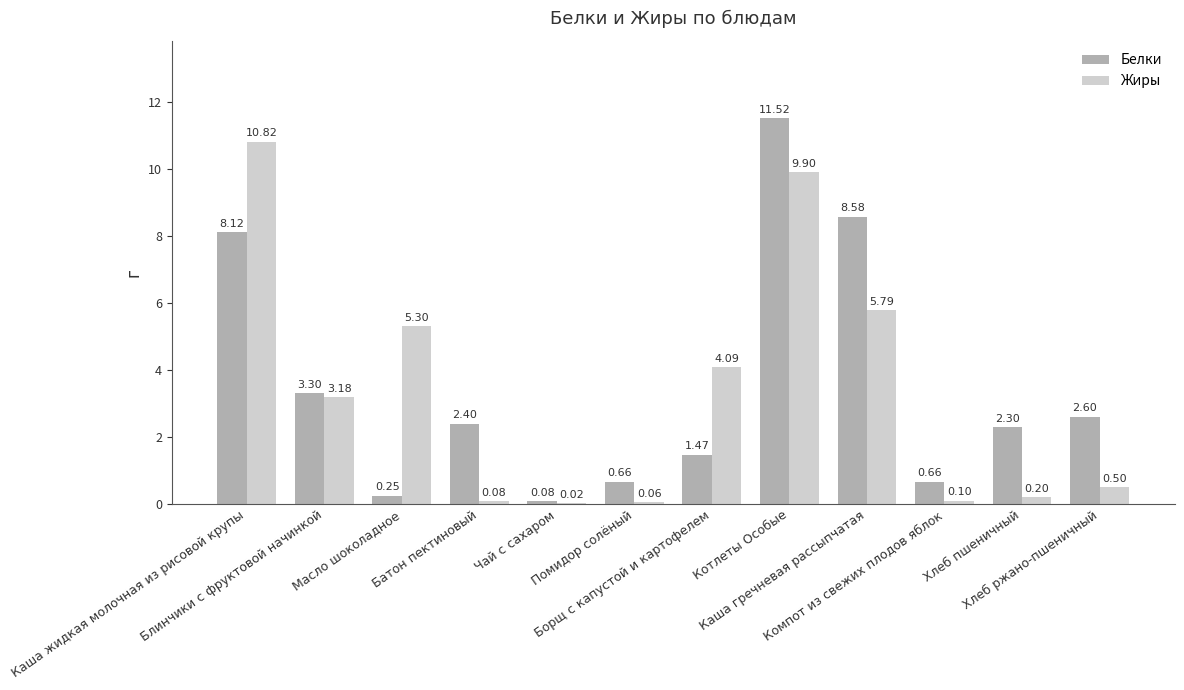

At which label is Белки closest to 5?

Блинчики с фруктовой начинкой